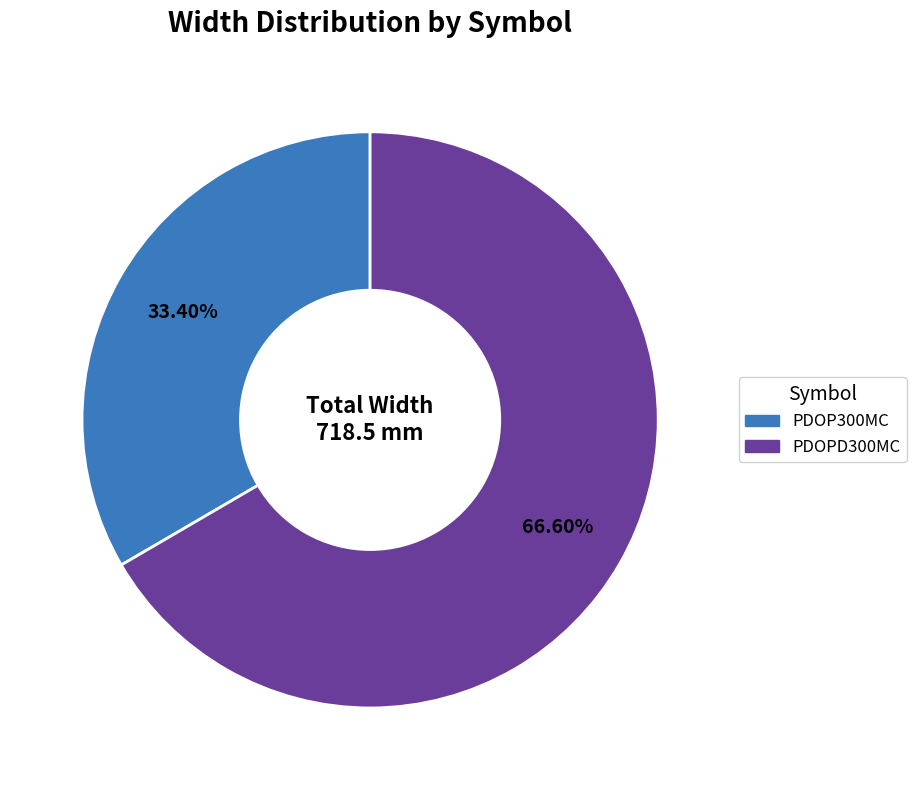

What percentage is the PDOPD300MC slice, to the nearest percent?

67%